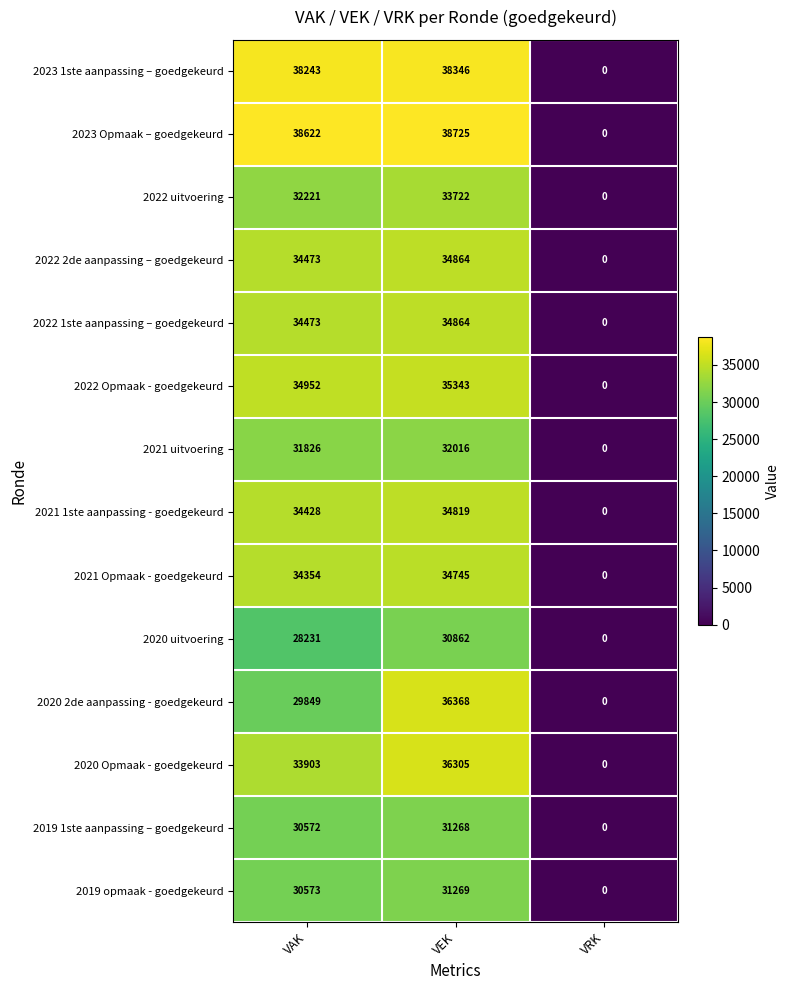

Is it true that 2023 1ste aanpassing – goedgekeurd equals 38346 at VEK?

True